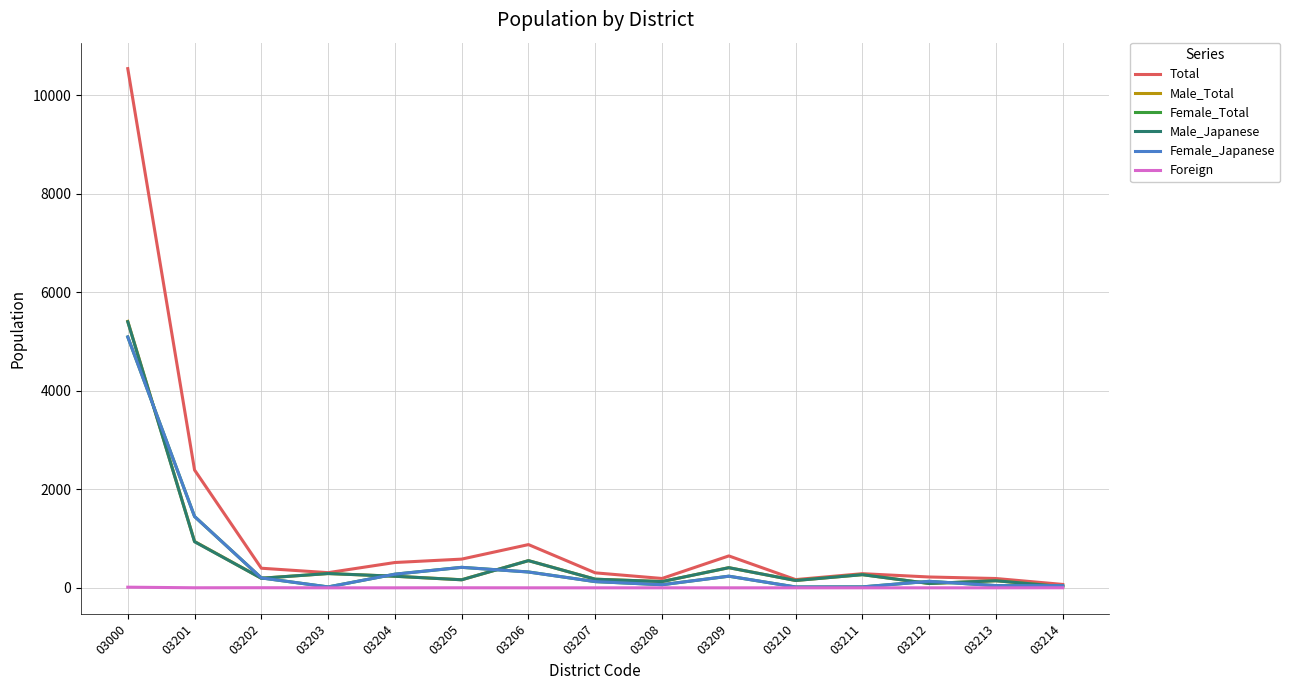

The value of Female_Japanese at 03000 is 1851. True or false?

False